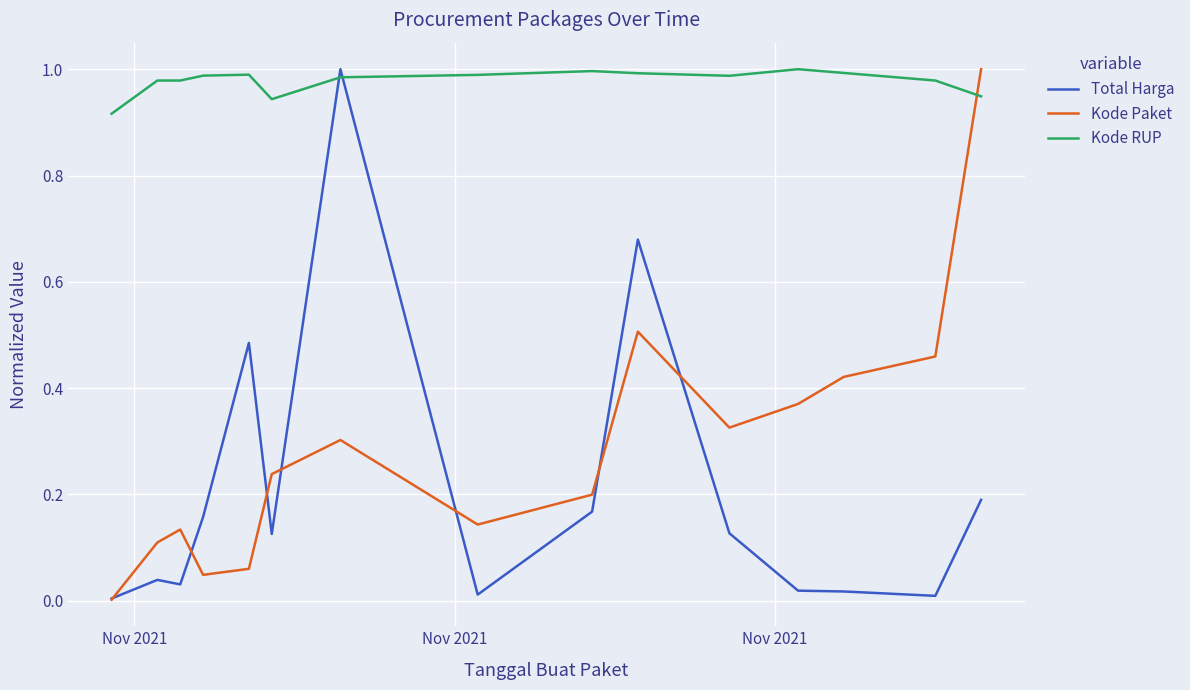

What are all the series names shown in the legend?

Total Harga, Kode Paket, Kode RUP